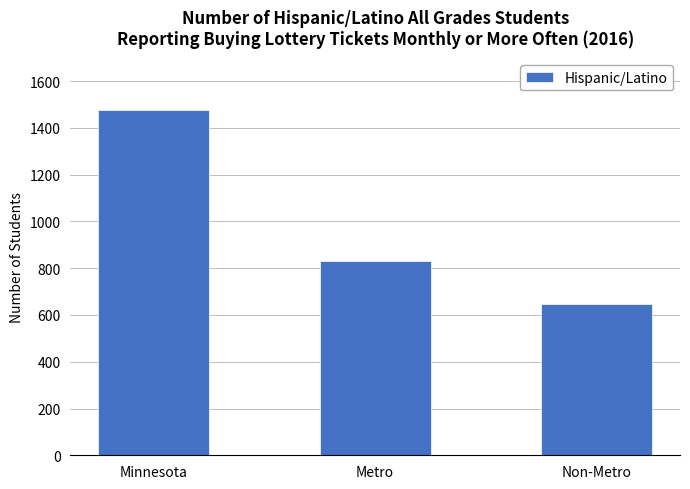

What is the minimum value shown in the chart?

647